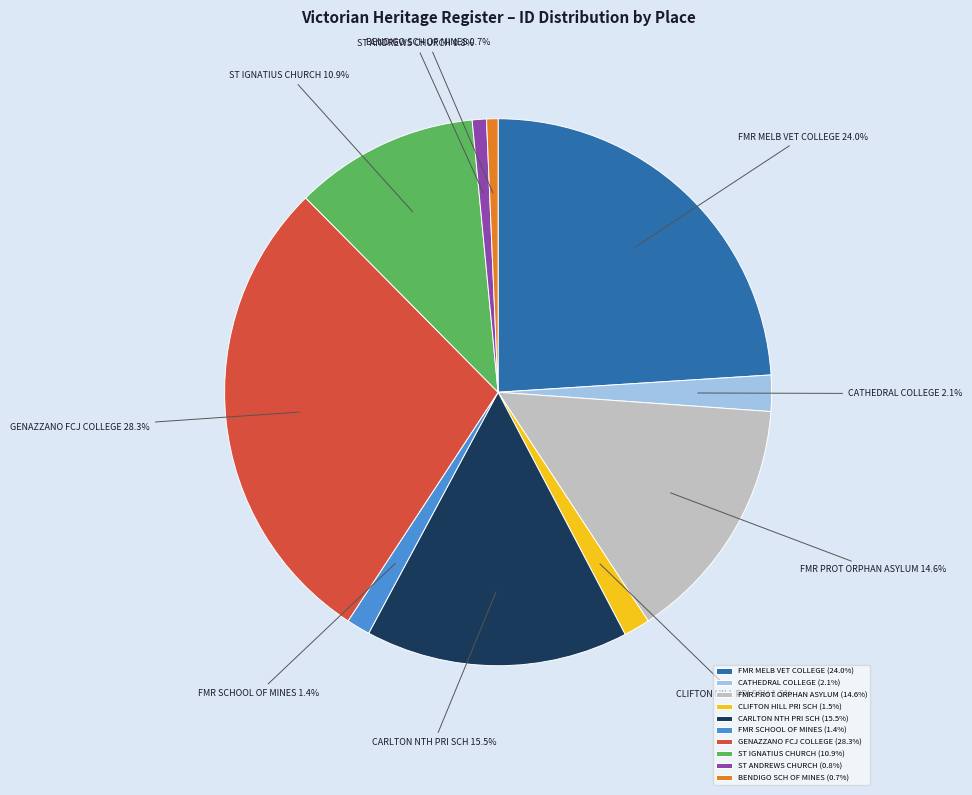

How many segments does this pie chart have?

10